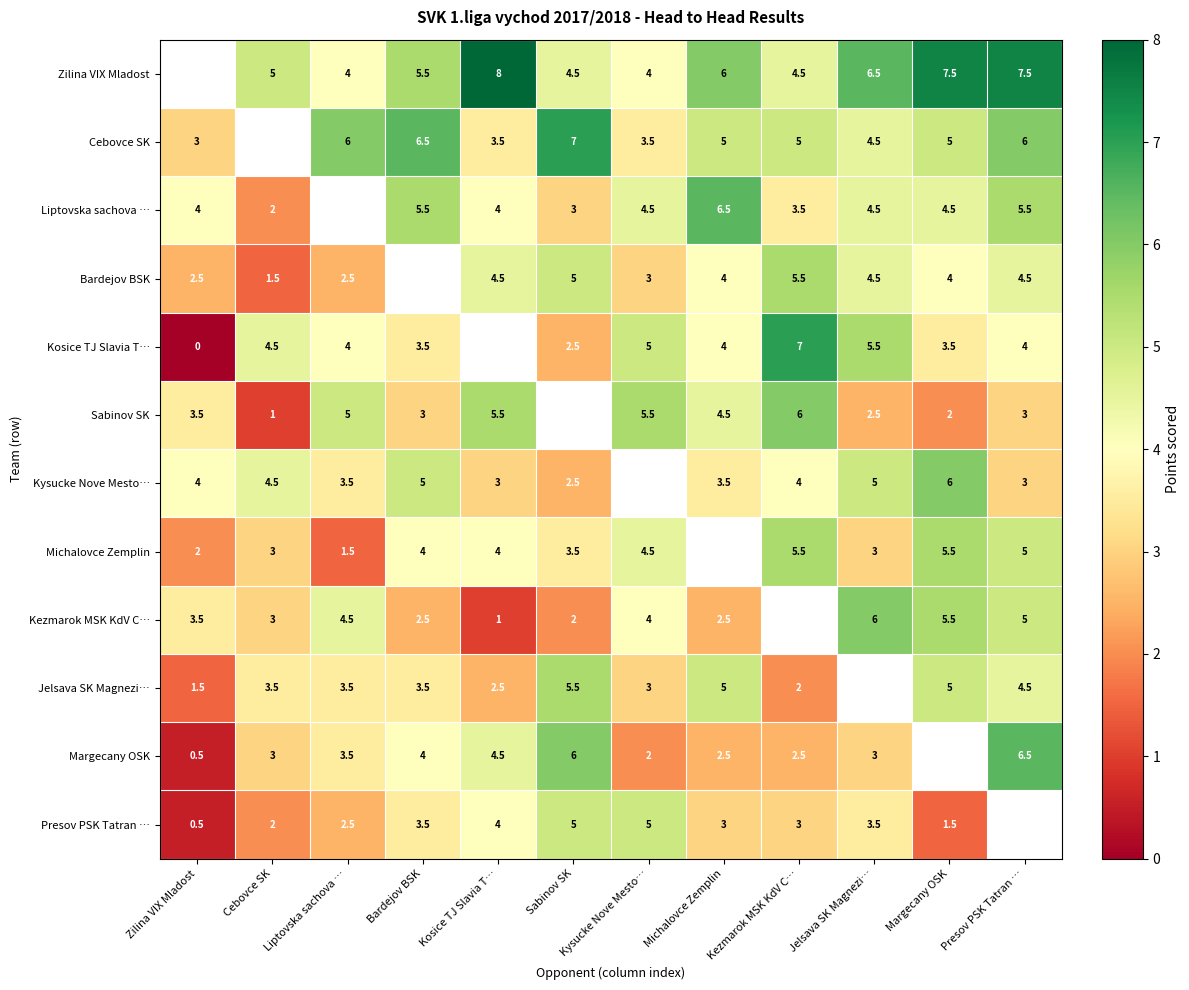

Read the Kysucke Nove Mesto… value at Presov PSK Tatran ….

3.0